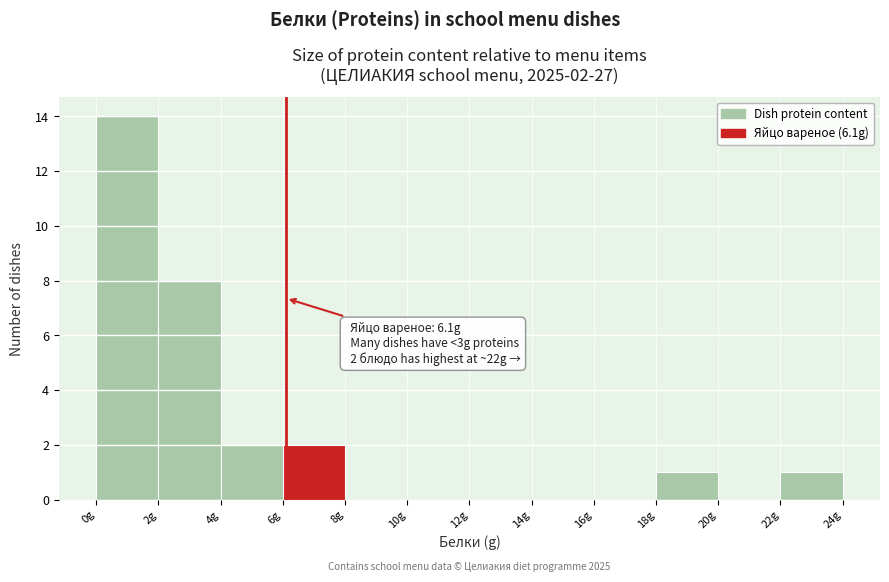

Over which range of the x-axis is the bar tallest?

0 to 2